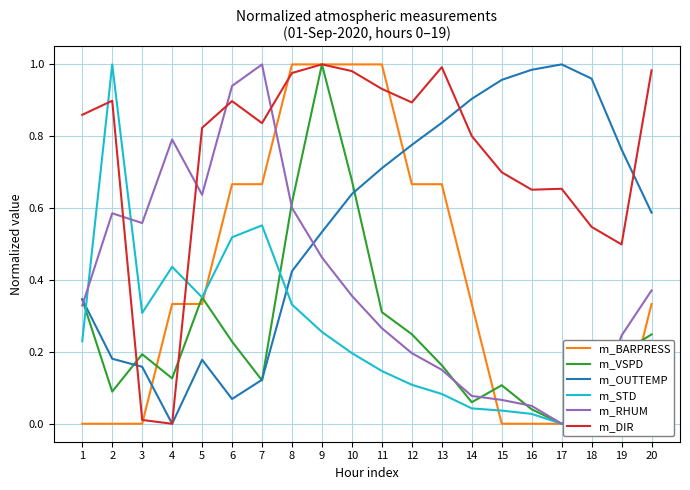

True or false: m_VSPD and m_OUTTEMP cross at least once.

True